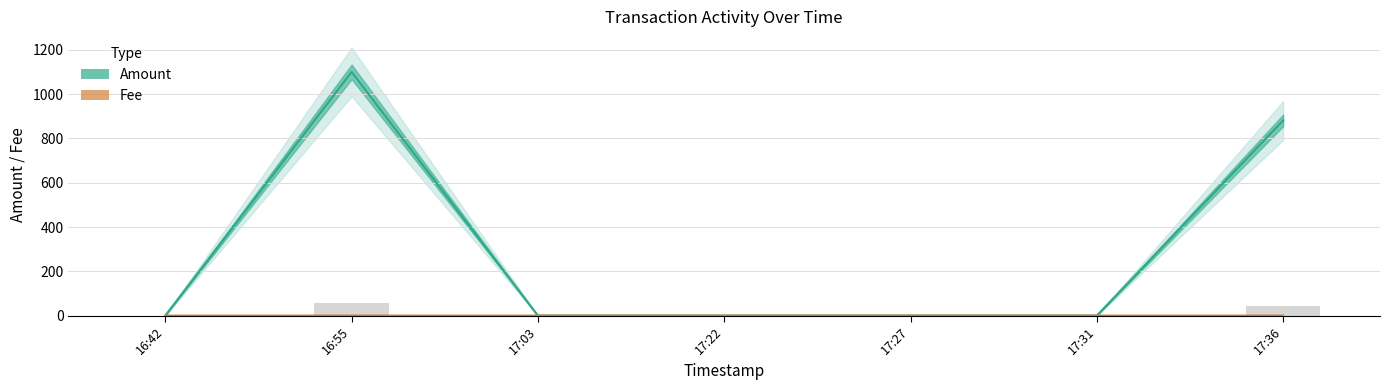

Rank the series by their maximum value, from highest to lowest.

Amount, Fee